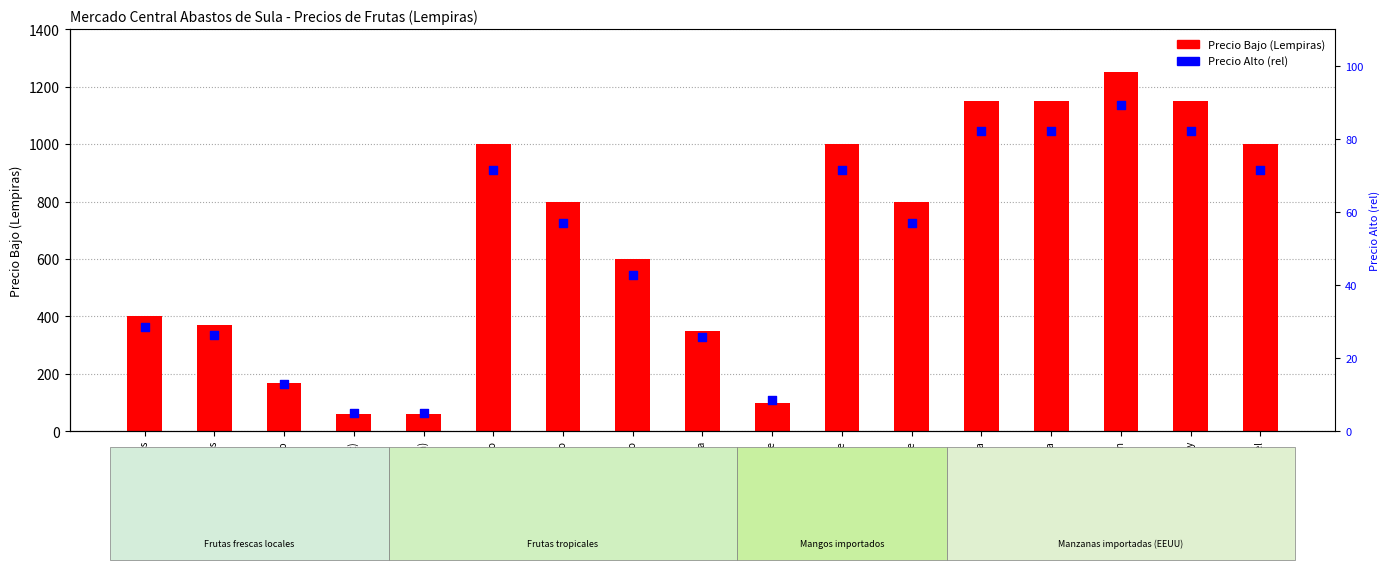

Which series reaches the maximum Y coordinate?

Precio Bajo